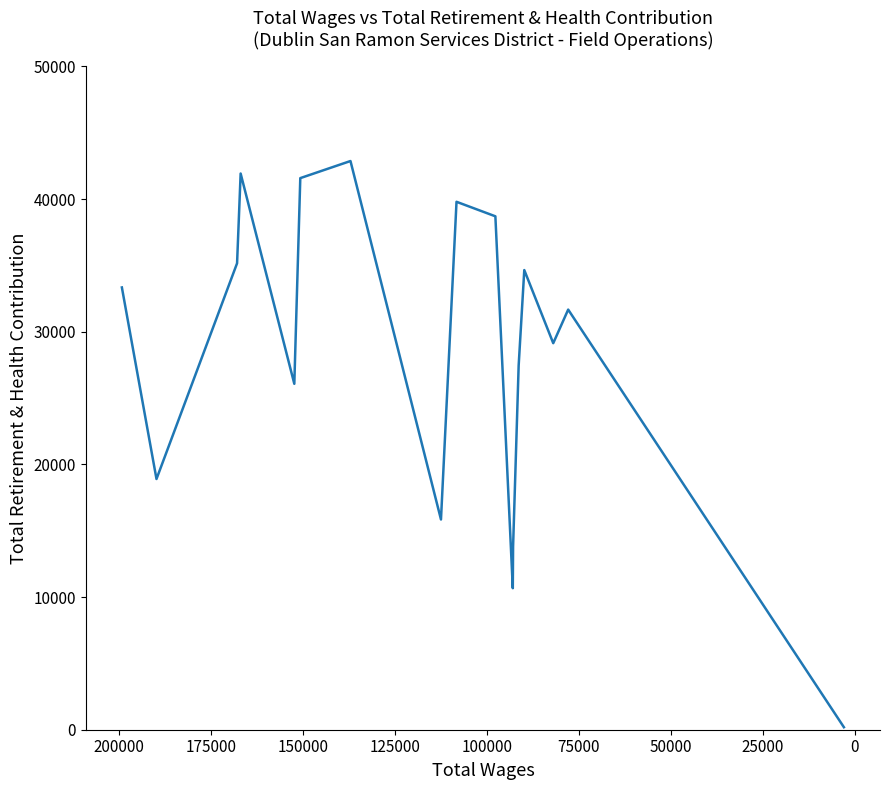

Which has a higher value, 125000 or 75000?

125000